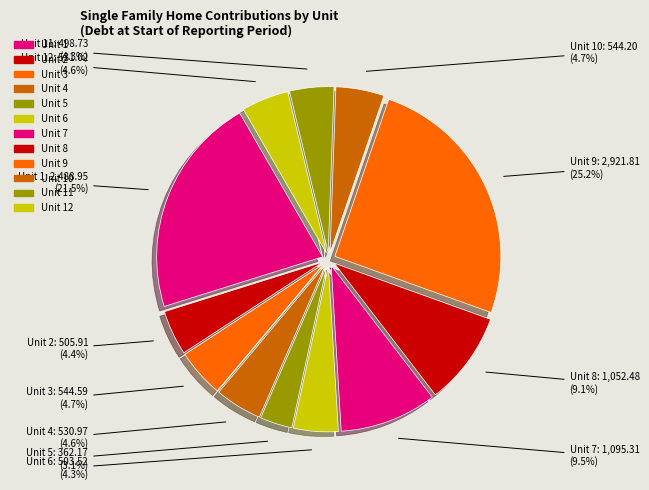

How many segments does this pie chart have?

12